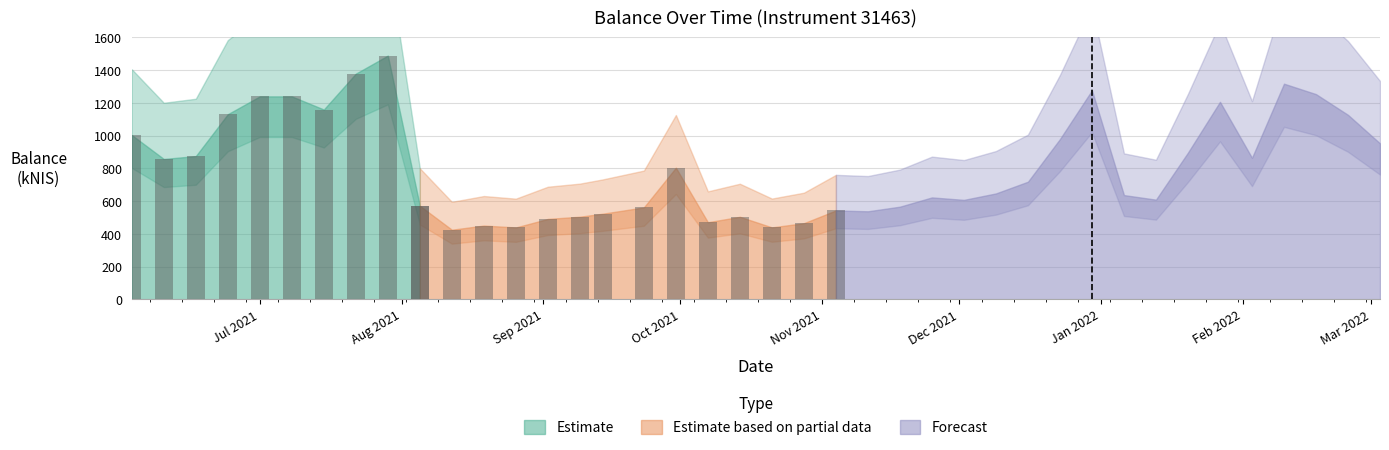

At which label does the data first exceed 718?

2021-06-03